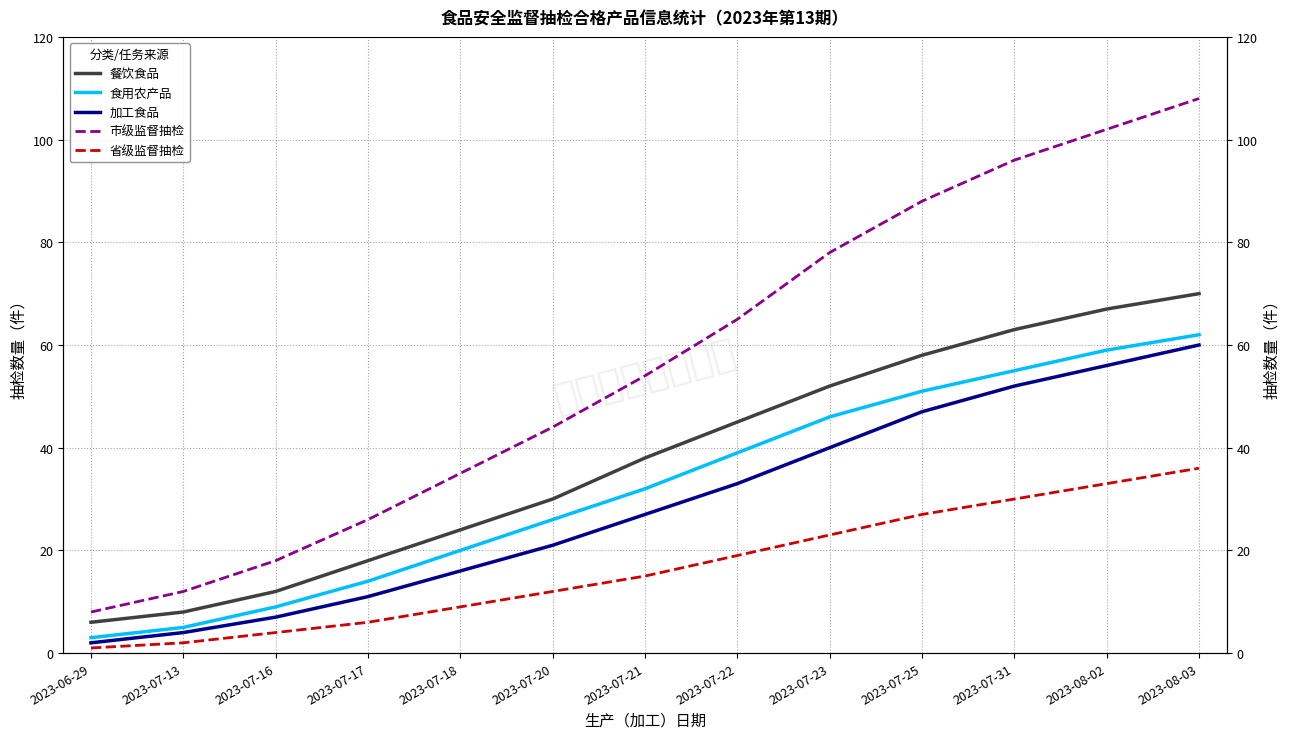

What is the approximate value of 食用农产品 at 2023-07-18?

20